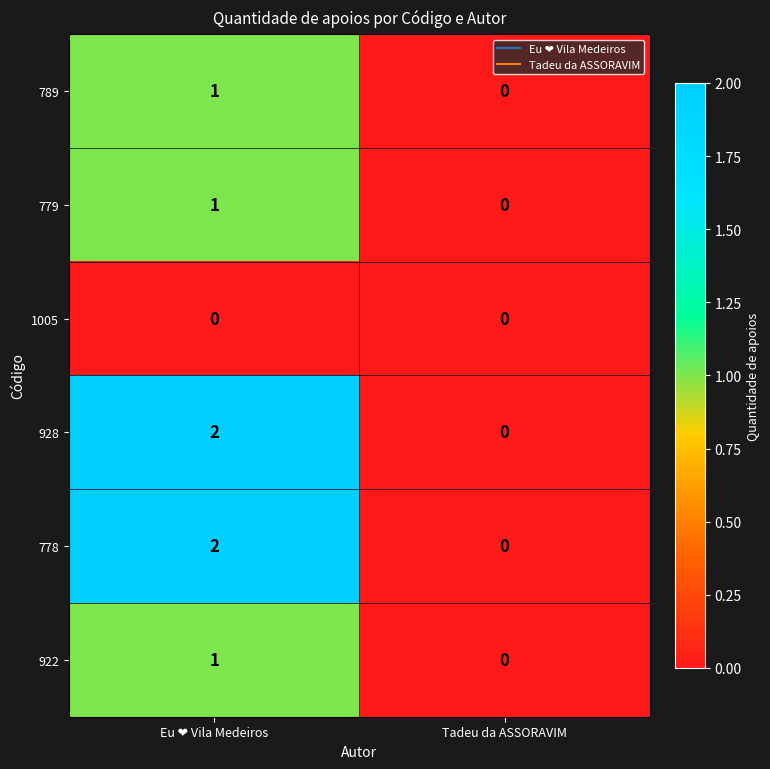

Where is 779 nearest to the value 0?

Tadeu da ASSORAVIM